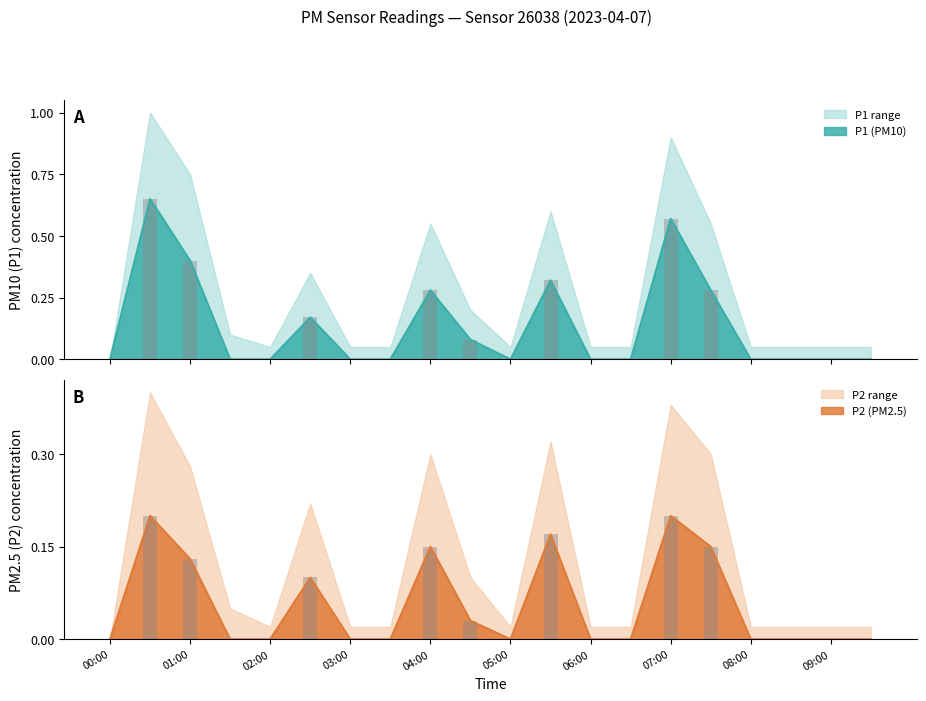

Which label corresponds to the smallest value in the chart?

00:00